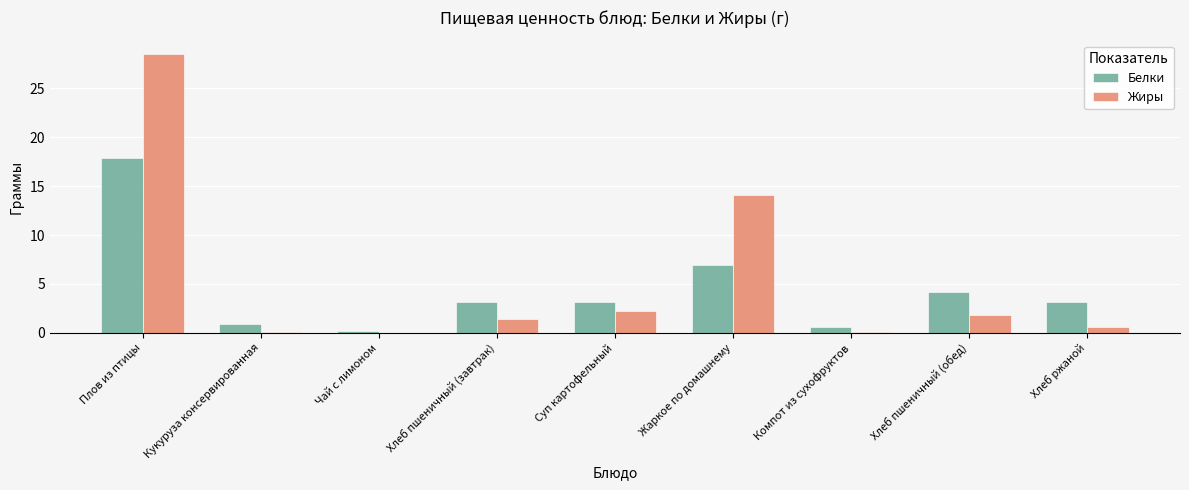

What is the sum of all Белки values?

40.2